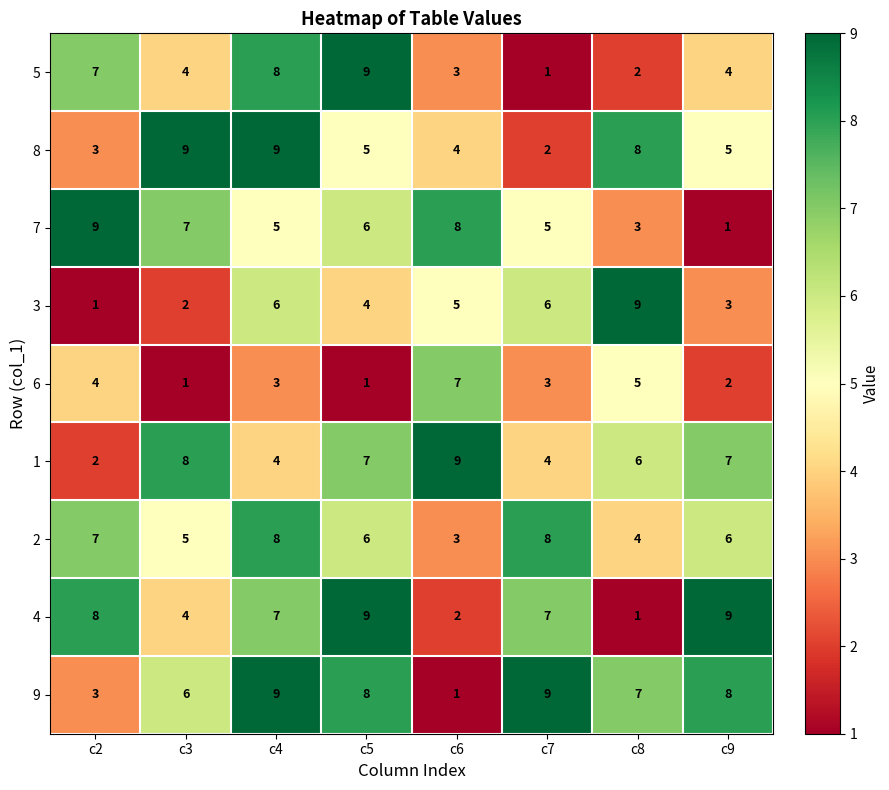

Where does the 3 series first go above 5?

c4